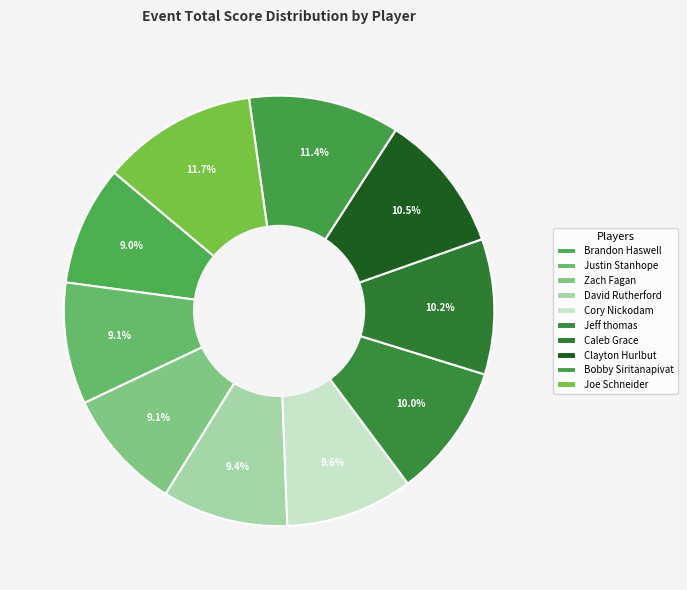

Combined, what portion of the pie is Brandon Haswell and Zach Fagan?

18.1%